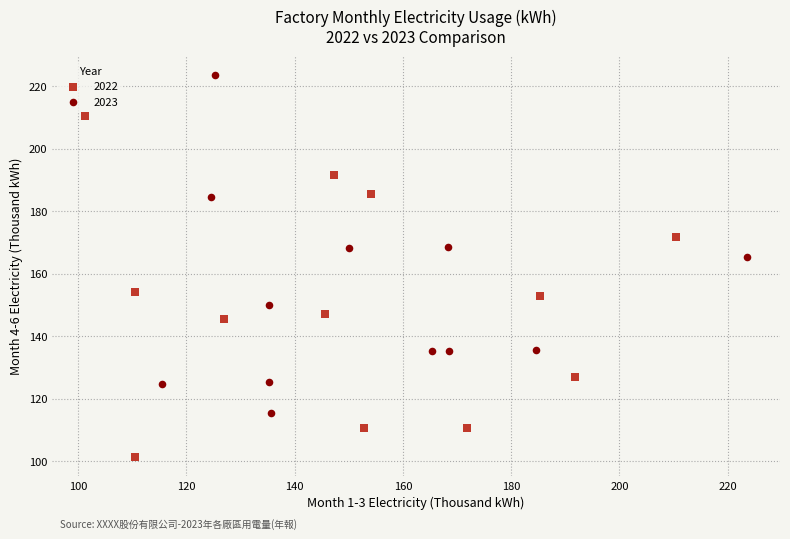

Which series contains the highest Y value?

2023